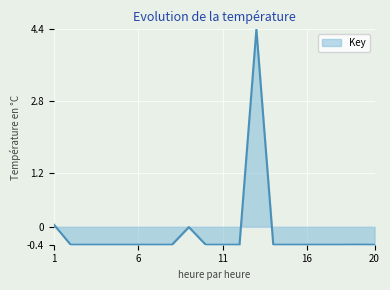

What is the maximum value shown in the chart?

4.4